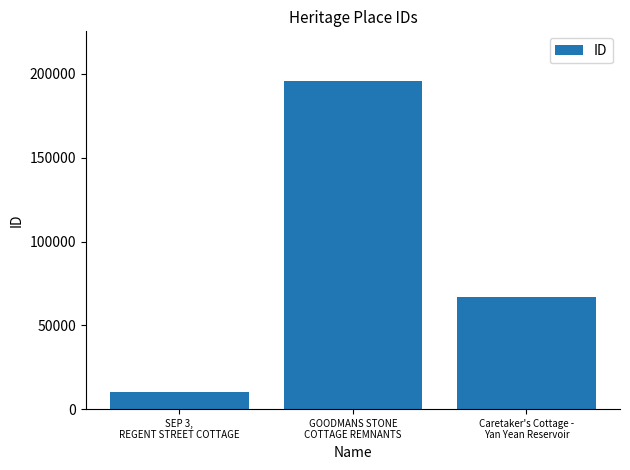

Which category has the lowest value across all series?

SEP 3,
REGENT STREET COTTAGE